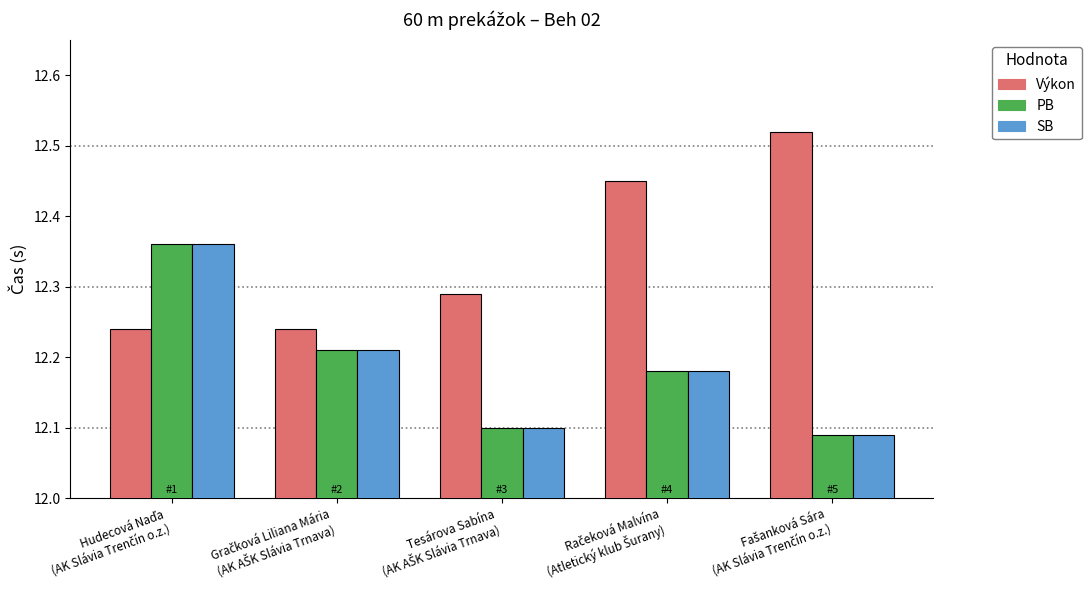

Count the SB values in the range 12 to 13.

5